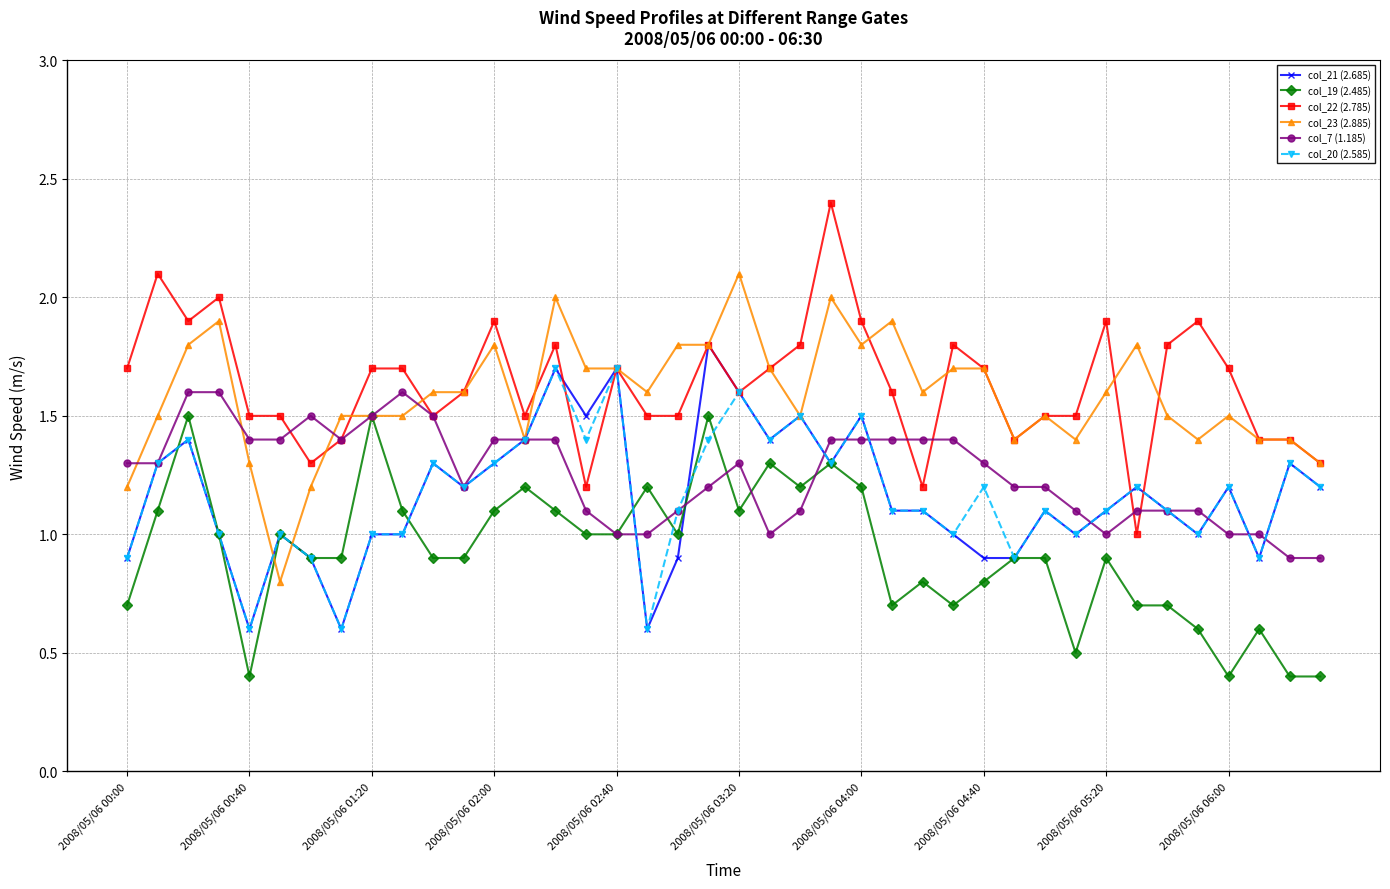

True or false: col_7 (1.185) has more than 1 interior local peaks.

True